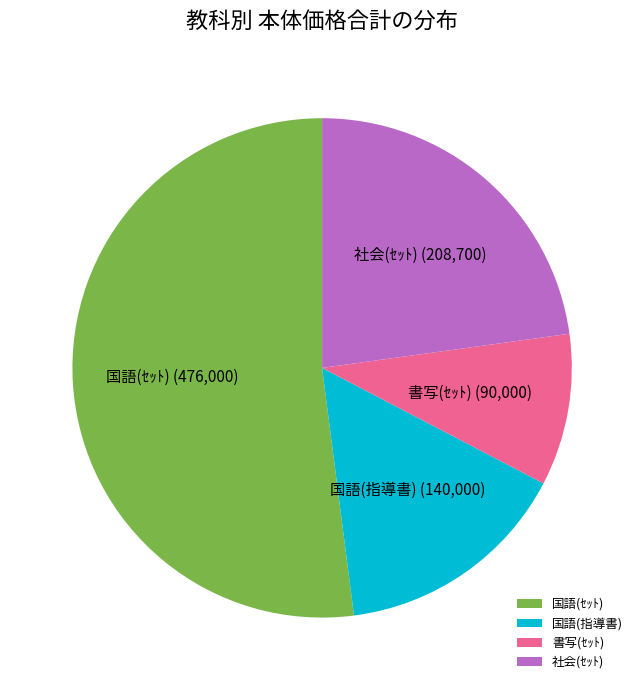

Which has a higher value, 国語(指導書) or 国語(ｾｯﾄ)?

国語(ｾｯﾄ)